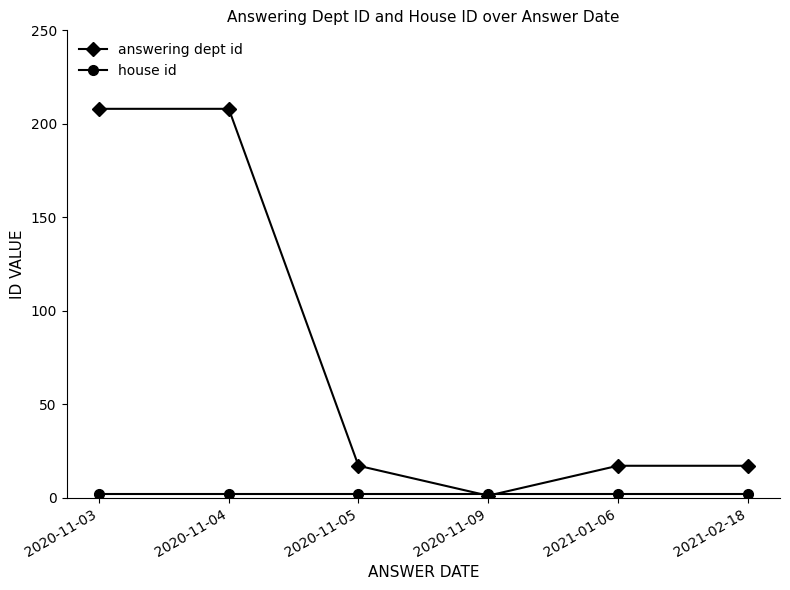

What is the difference between the answering dept id values at 2021-01-06 and 2020-11-09?

16